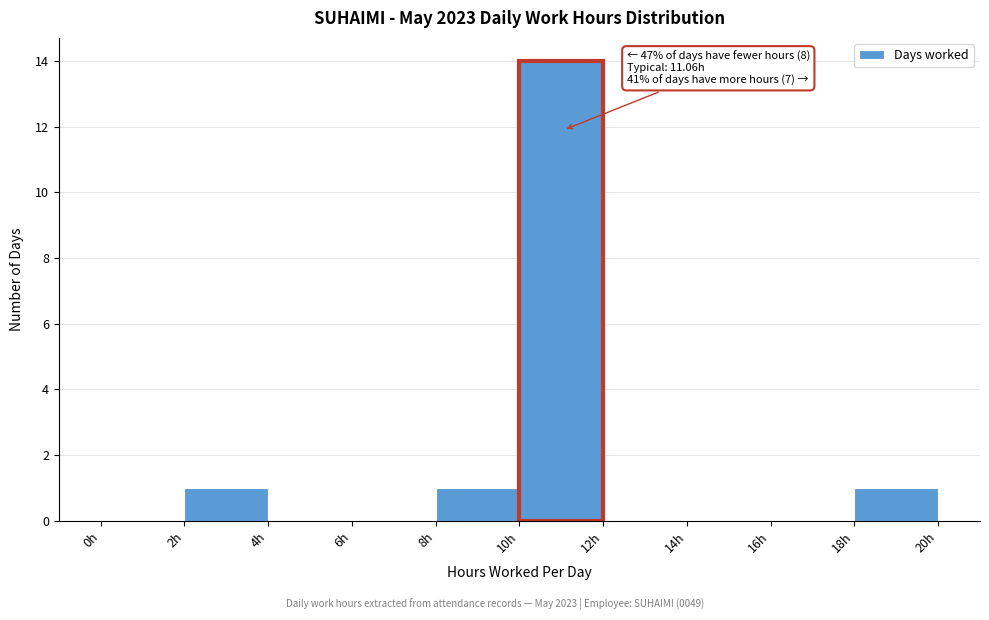

Which range on the x-axis has the tallest bar?

10 to 12